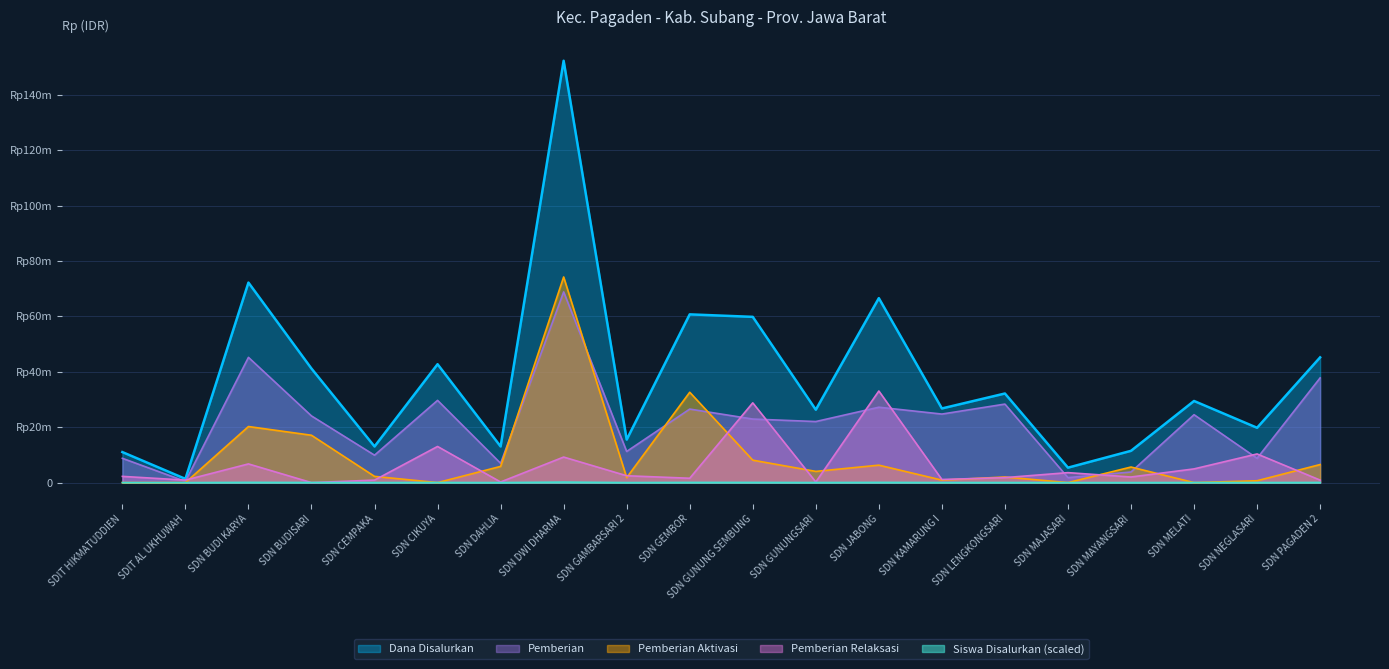

Rank the series by their maximum value, from lowest to highest.

Siswa Disalurkan (scaled), Pemberian Relaksasi, Pemberian, Pemberian Aktivasi, Dana Disalurkan